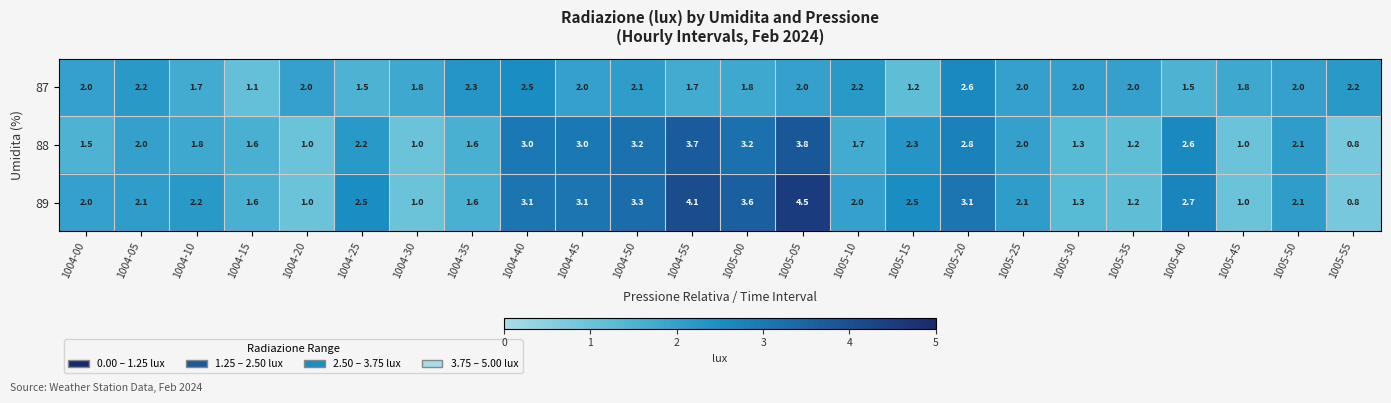

List the series in order of their overall mean, highest first.

89, 88, 87